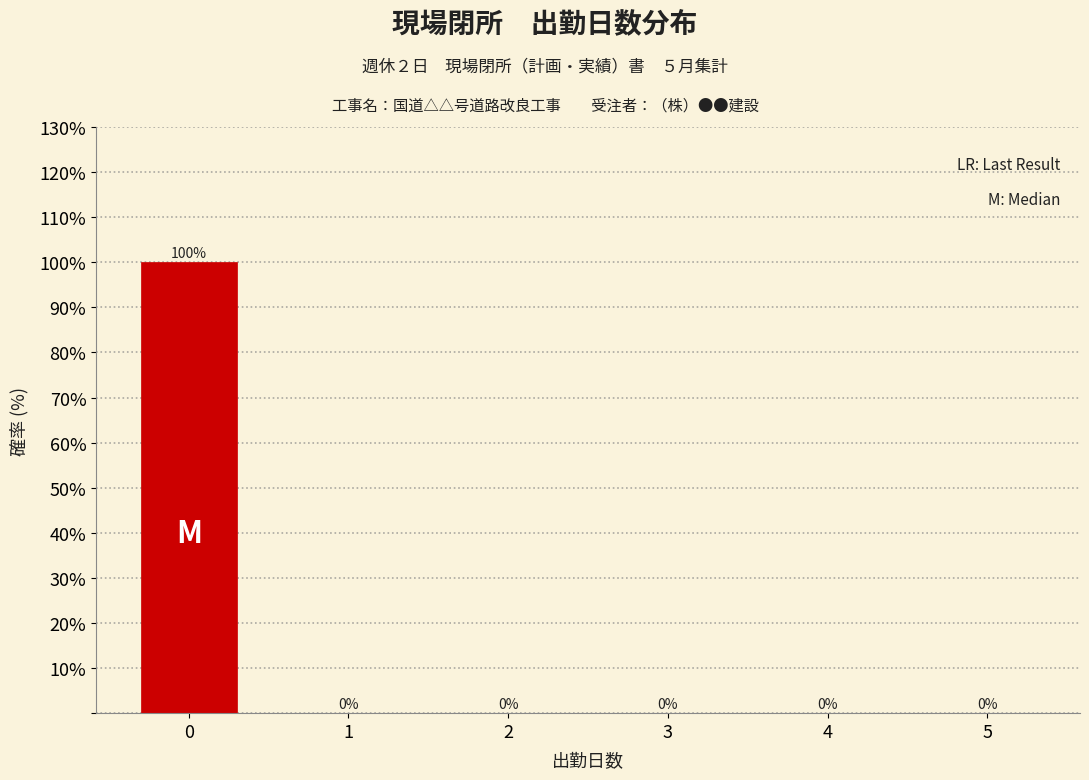

Reading right to left, what are all the values shown in this chart?

5=0	4=0	3=0	2=0	1=0	0=100